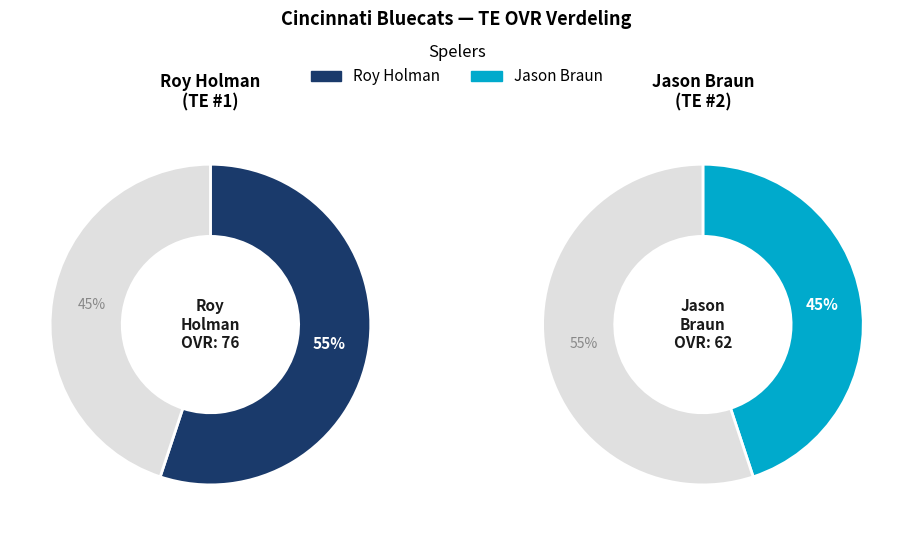

Count the number of slices in the pie.

2